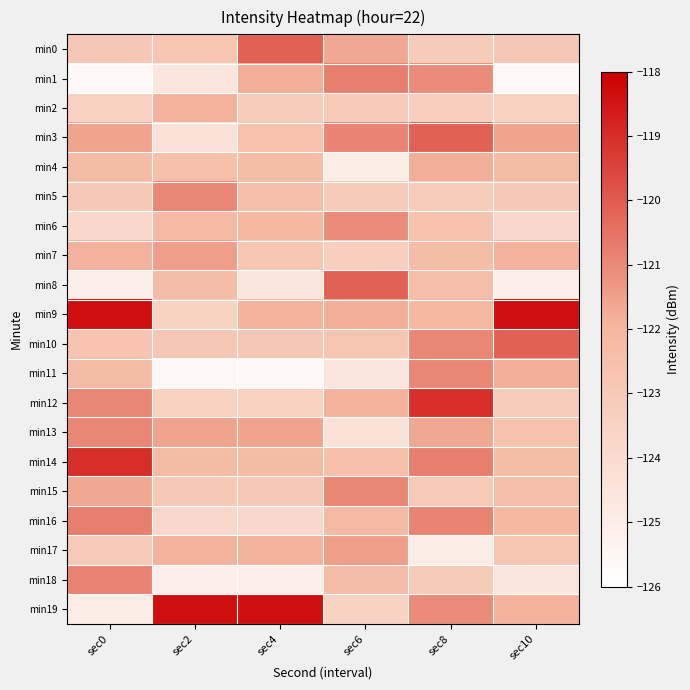

Reading left to right, what are all the values shown in this chart?

min0: sec0=-122.9	sec2=-122.8	sec4=-120.1	sec6=-121.7	sec8=-123.1	sec10=-122.9
min1: sec0=-125.6	sec2=-124.6	sec4=-121.8	sec6=-120.8	sec8=-121.1	sec10=-125.6
min2: sec0=-123.5	sec2=-121.9	sec4=-123.1	sec6=-123.0	sec8=-123.3	sec10=-123.5
min3: sec0=-121.6	sec2=-124.4	sec4=-122.6	sec6=-120.9	sec8=-120.1	sec10=-121.6
min4: sec0=-122.2	sec2=-122.5	sec4=-122.3	sec6=-125.0	sec8=-121.8	sec10=-122.2
min5: sec0=-123.0	sec2=-120.9	sec4=-122.4	sec6=-123.1	sec8=-123.1	sec10=-123.0
min6: sec0=-123.8	sec2=-122.1	sec4=-122.1	sec6=-121.1	sec8=-122.6	sec10=-123.8
min7: sec0=-121.9	sec2=-121.5	sec4=-122.8	sec6=-123.3	sec8=-122.3	sec10=-121.9
min8: sec0=-125.1	sec2=-122.3	sec4=-124.6	sec6=-120.1	sec8=-122.4	sec10=-125.1
min9: sec0=-118.3	sec2=-123.5	sec4=-121.9	sec6=-121.8	sec8=-122.1	sec10=-118.3
min10: sec0=-122.7	sec2=-122.9	sec4=-122.9	sec6=-122.8	sec8=-120.9	sec10=-120.1
min11: sec0=-122.2	sec2=-125.6	sec4=-125.6	sec6=-124.6	sec8=-120.9	sec10=-121.8
min12: sec0=-120.9	sec2=-123.5	sec4=-123.5	sec6=-121.9	sec8=-119.0	sec10=-123.1
min13: sec0=-120.9	sec2=-121.6	sec4=-121.6	sec6=-124.4	sec8=-121.7	sec10=-122.6
min14: sec0=-119.0	sec2=-122.2	sec4=-122.2	sec6=-122.5	sec8=-120.8	sec10=-122.3
min15: sec0=-121.7	sec2=-123.0	sec4=-123.0	sec6=-120.9	sec8=-123.0	sec10=-122.4
min16: sec0=-120.8	sec2=-123.8	sec4=-123.8	sec6=-122.1	sec8=-120.9	sec10=-122.1
min17: sec0=-123.0	sec2=-121.9	sec4=-121.9	sec6=-121.5	sec8=-125.0	sec10=-122.8
min18: sec0=-120.9	sec2=-125.1	sec4=-125.1	sec6=-122.3	sec8=-123.1	sec10=-124.6
min19: sec0=-125.0	sec2=-118.3	sec4=-118.3	sec6=-123.5	sec8=-121.1	sec10=-121.9